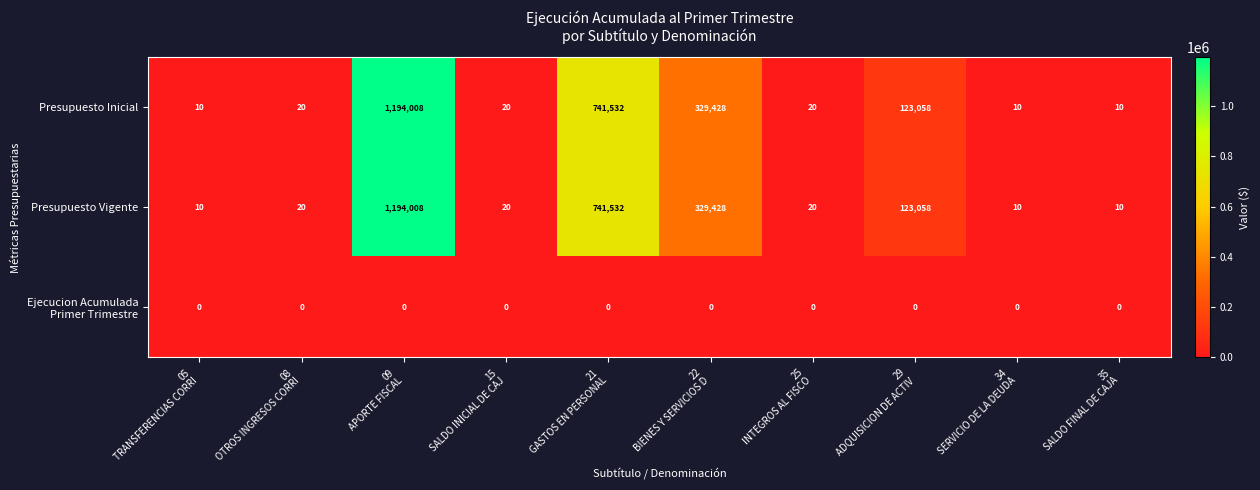

What is the maximum value shown in the chart?

1194008